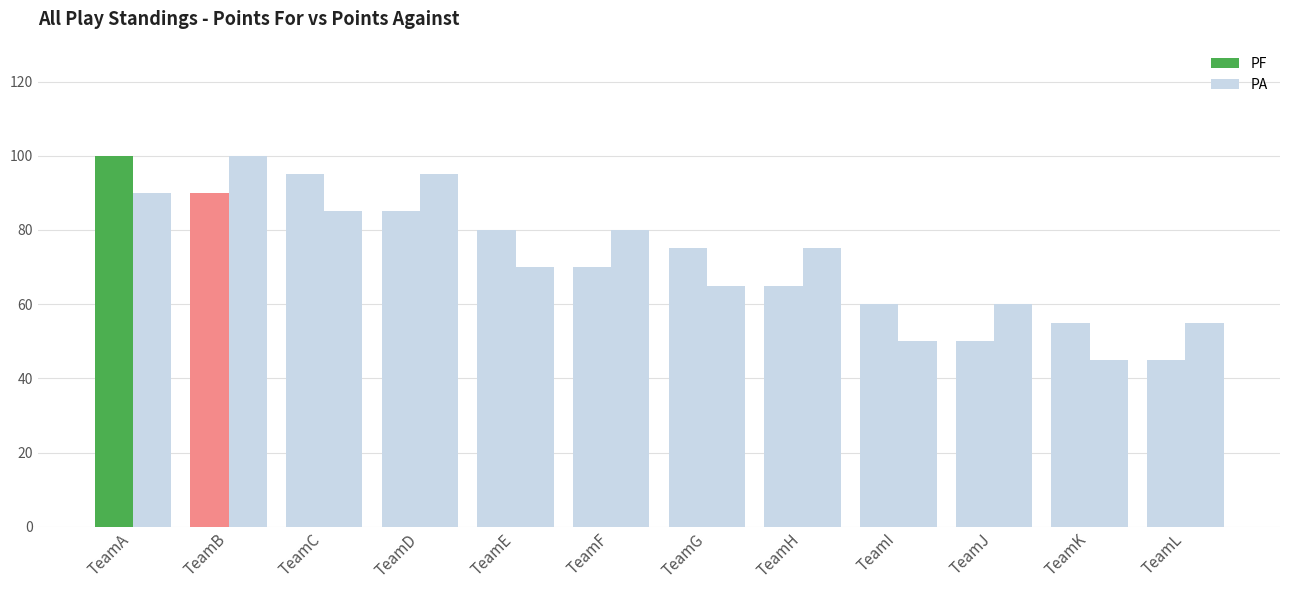

Which category has the highest value across all series?

TeamA